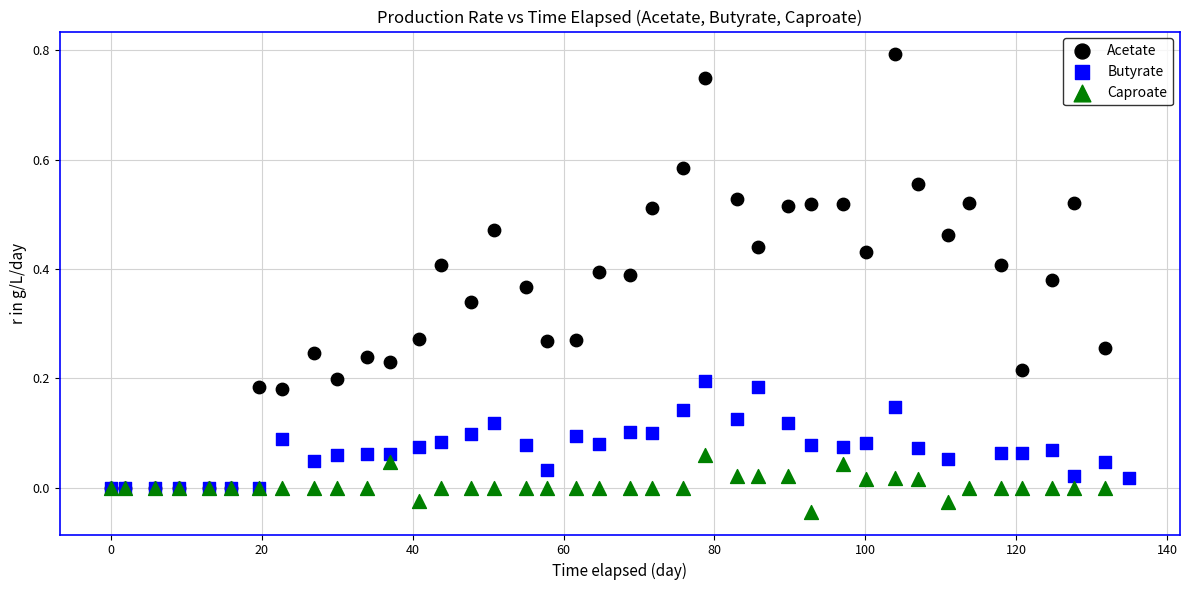

Which series reaches the minimum Y coordinate?

Caproate